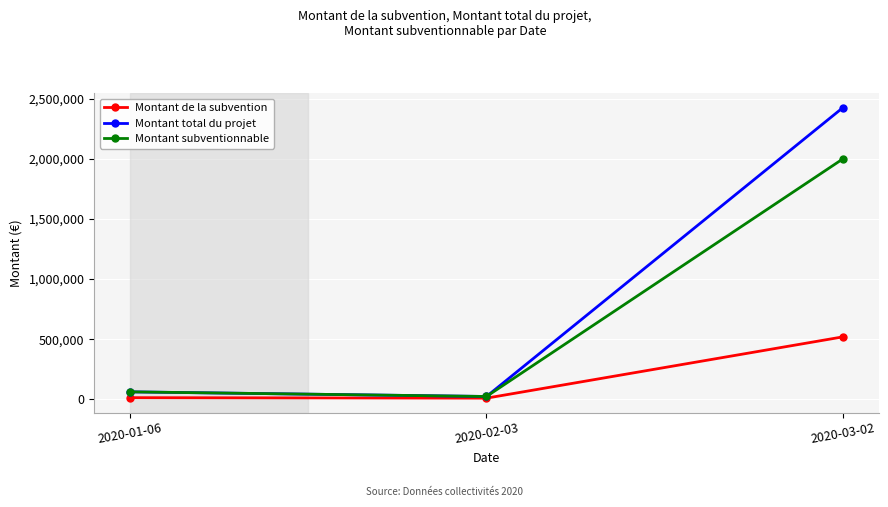

List the series in order of their overall mean, highest first.

Montant total du projet, Montant subventionnable, Montant de la subvention